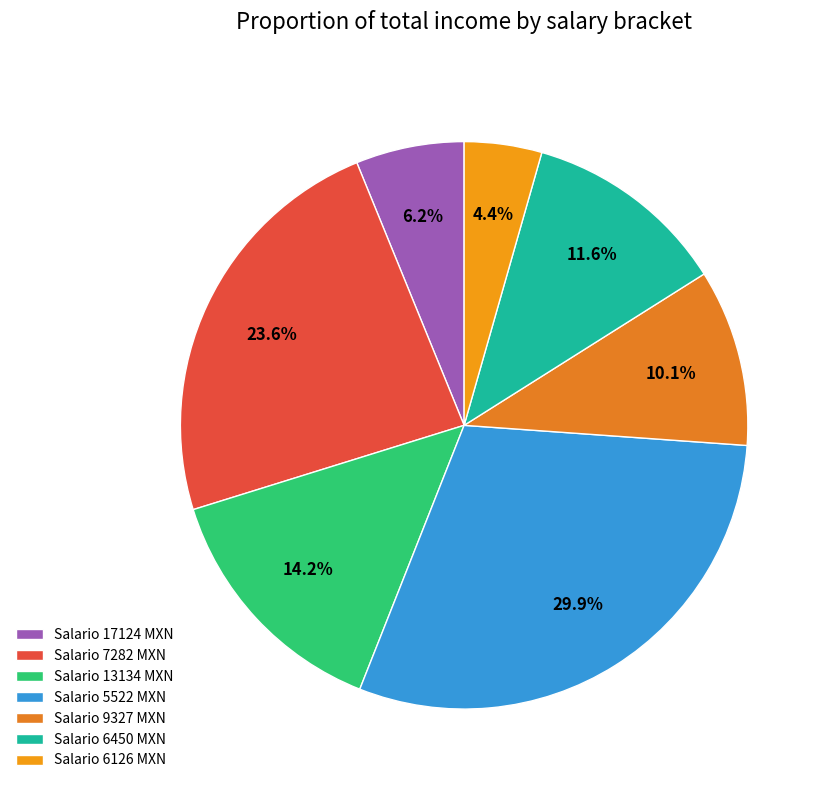

Which category has the biggest portion of the pie?

Salario 5522 MXN